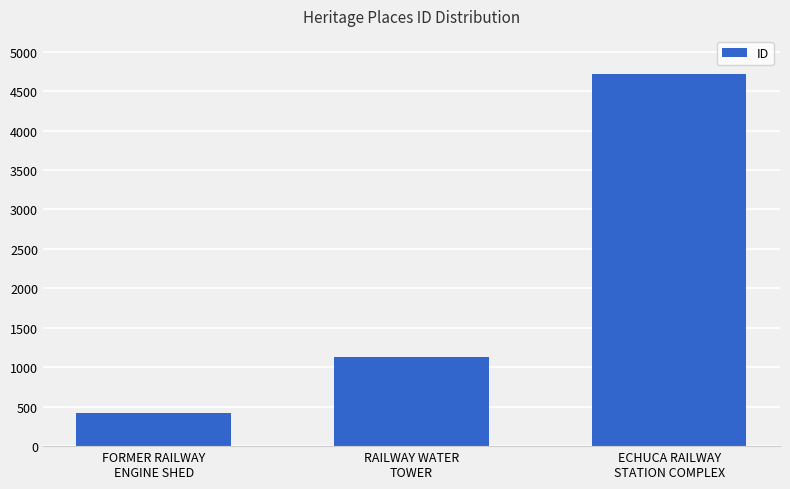

Approximately how many times larger is the value at RAILWAY WATER
TOWER compared to ECHUCA RAILWAY
STATION COMPLEX?

0.2